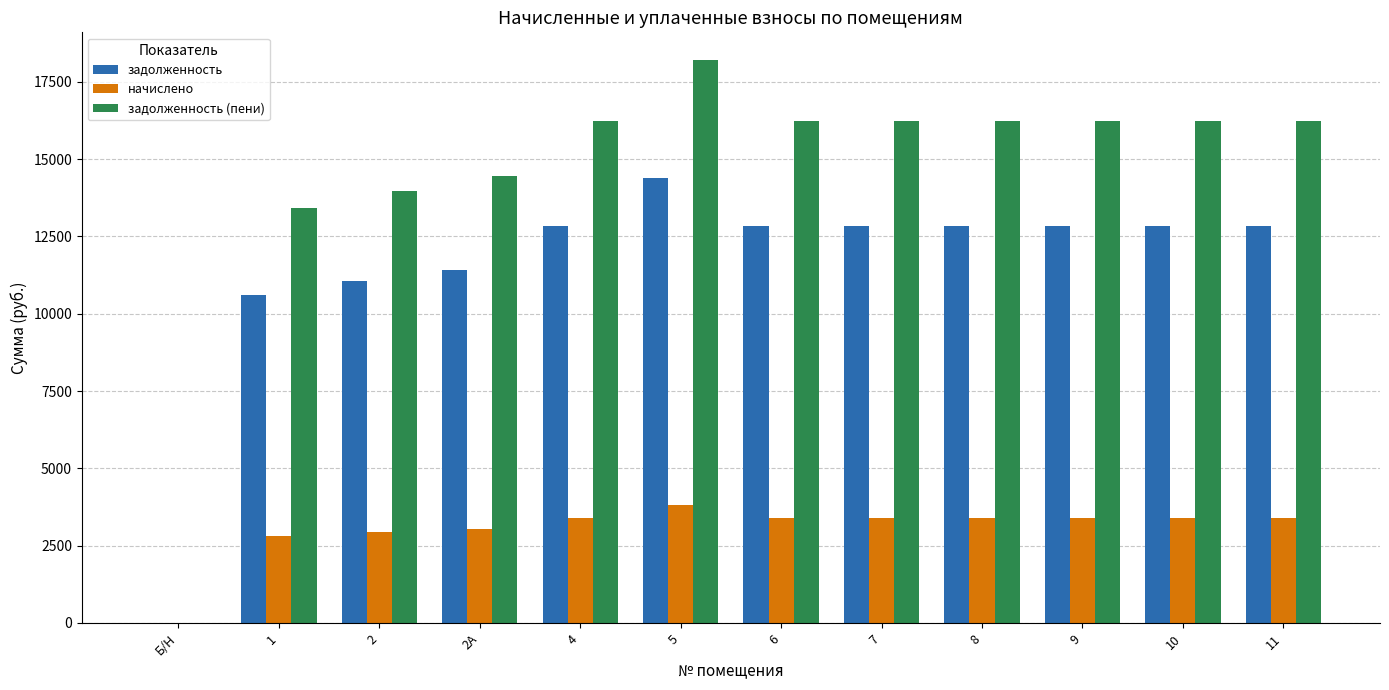

Are the bars grouped side by side (vs. stacked)?

Yes